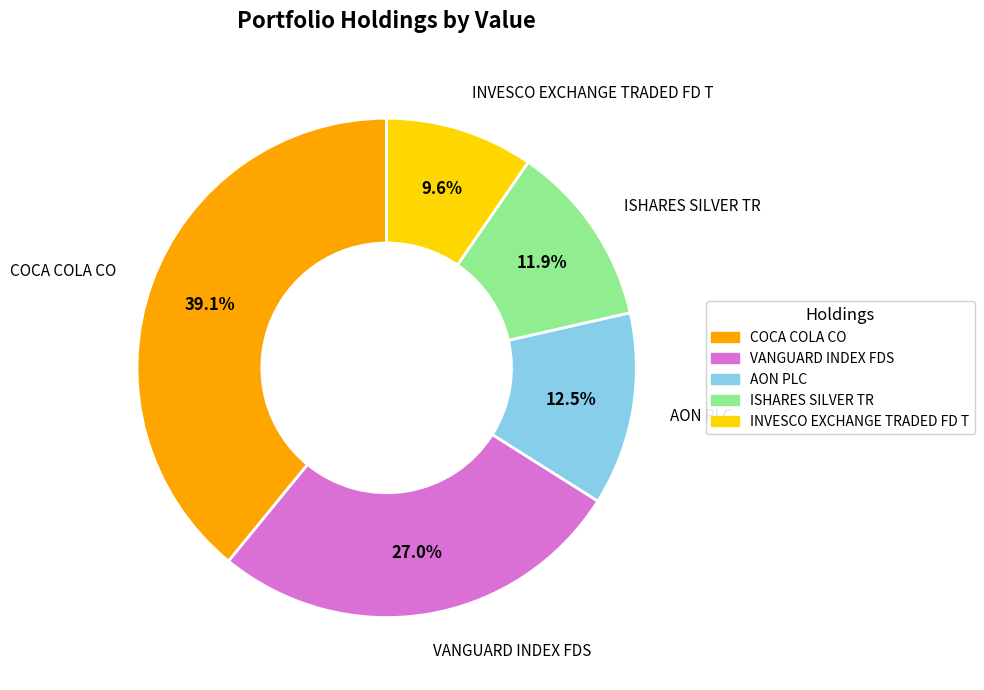

True or false: INVESCO EXCHANGE TRADED FD T accounts for 10% of the total.

True